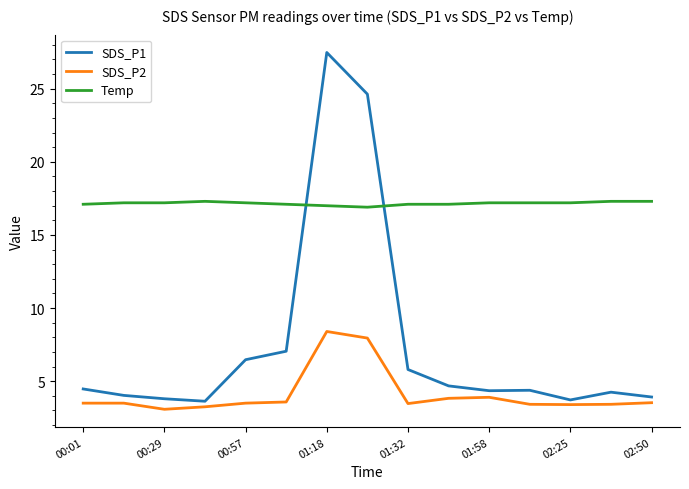

Which series has the largest total across all categories?

Temp